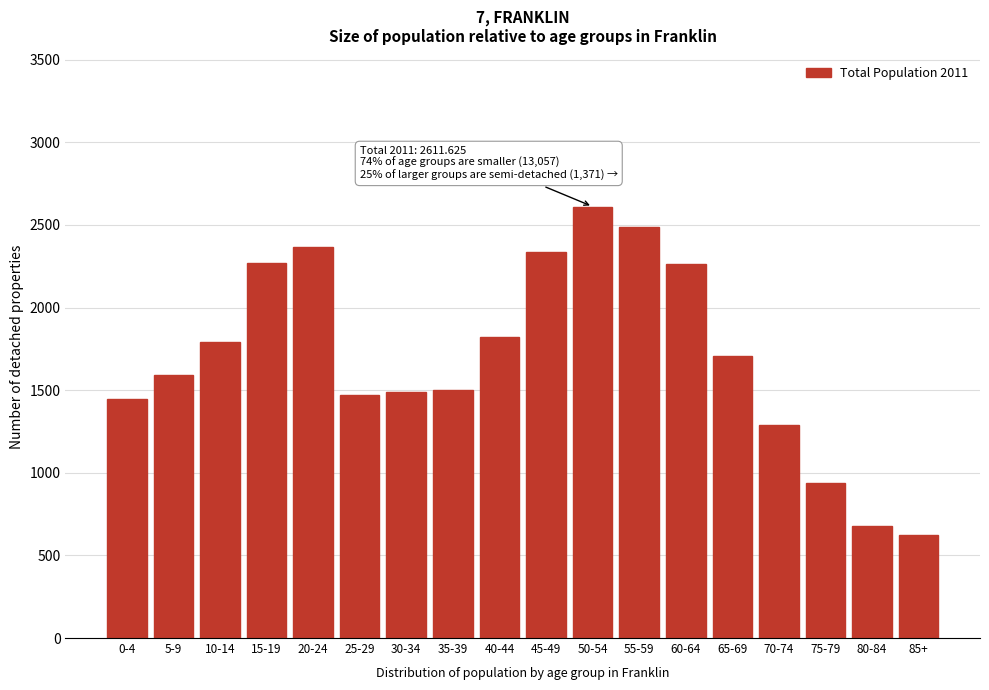

The value at 5-9 is 2551.7. True or false?

False